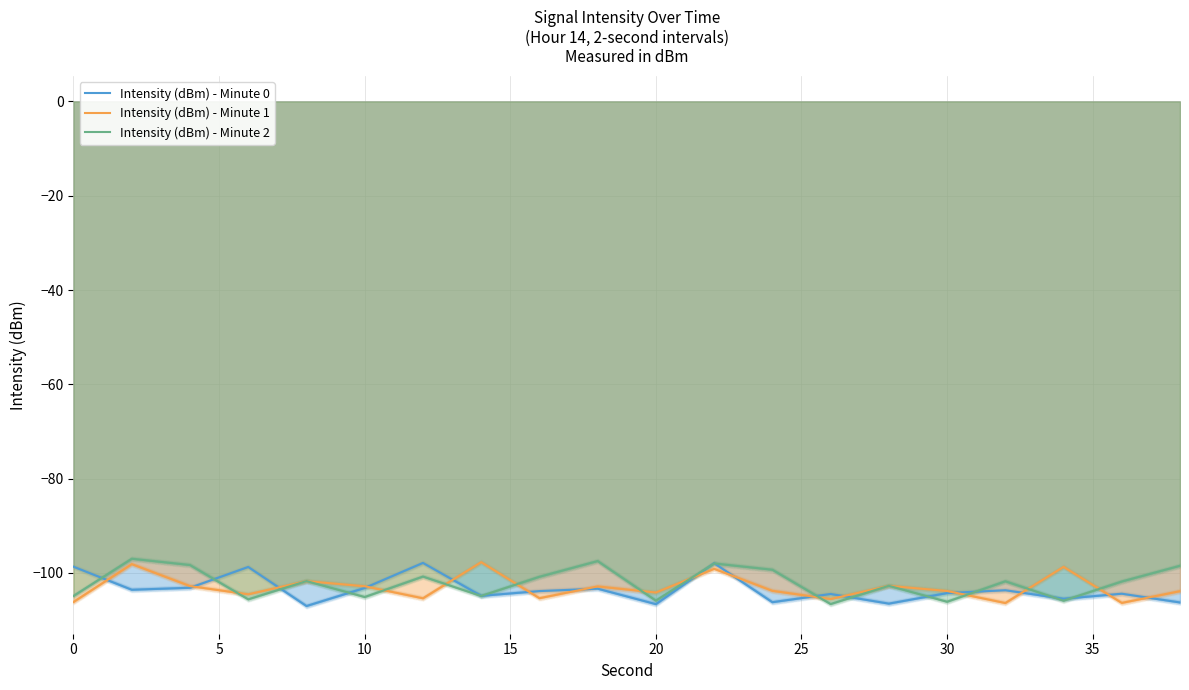

What is the minimum value shown in the chart?

-107.0